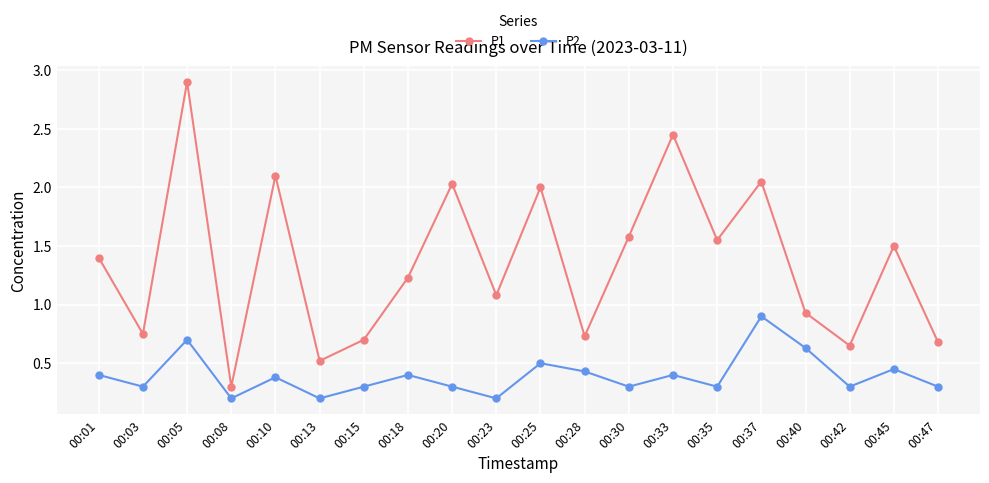

What is the spread (max minus min) of values at 00:20?

1.7